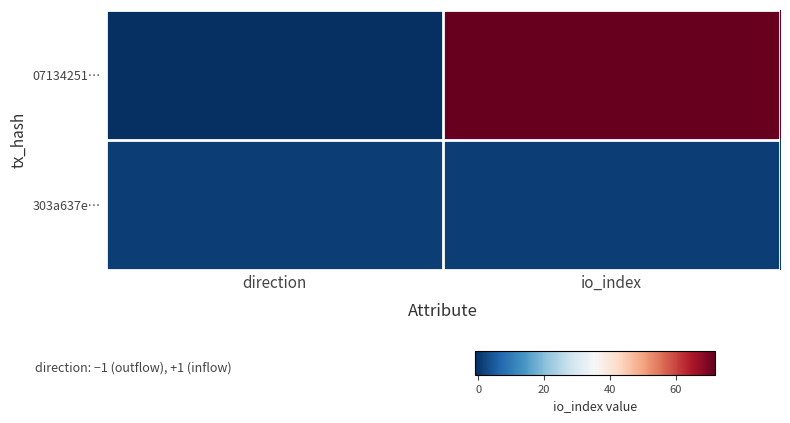

Between direction and io_index, which series saw the biggest shift?

07134251…